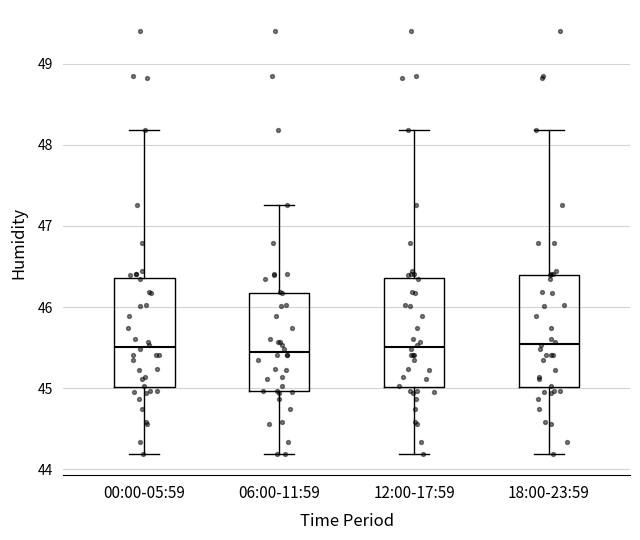

Where is the lower edge of the box for 12:00-17:59 on the y-axis? The values are not printed on the chart, so give them approximately, as read against the axis.

45.0